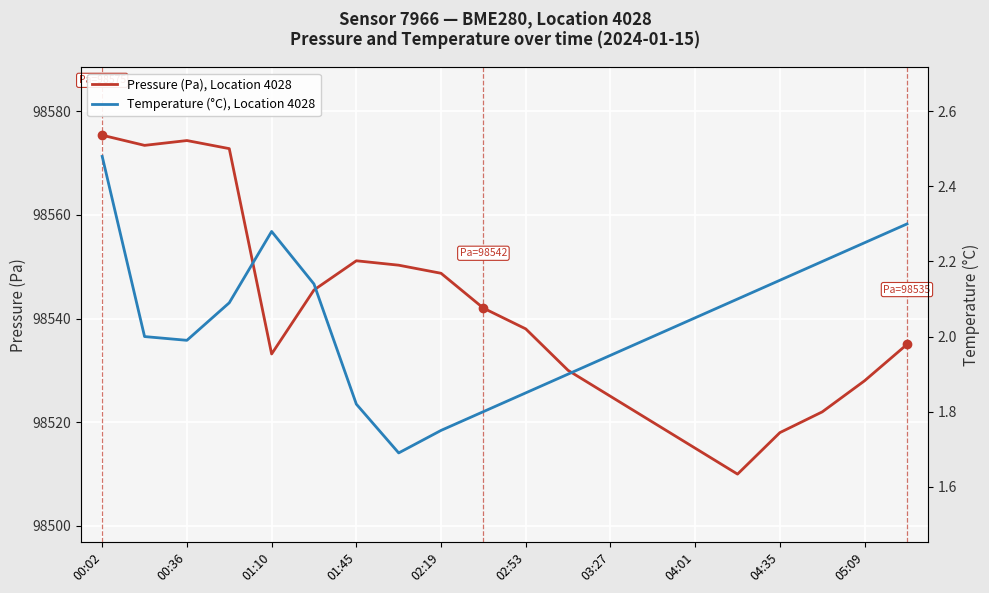

Count the number of categories in the chart.

20